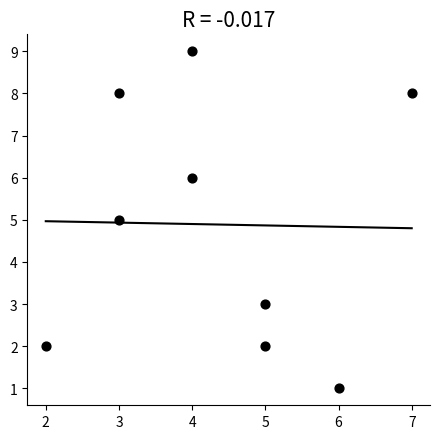

What is the range of X values (max minus min)?

5